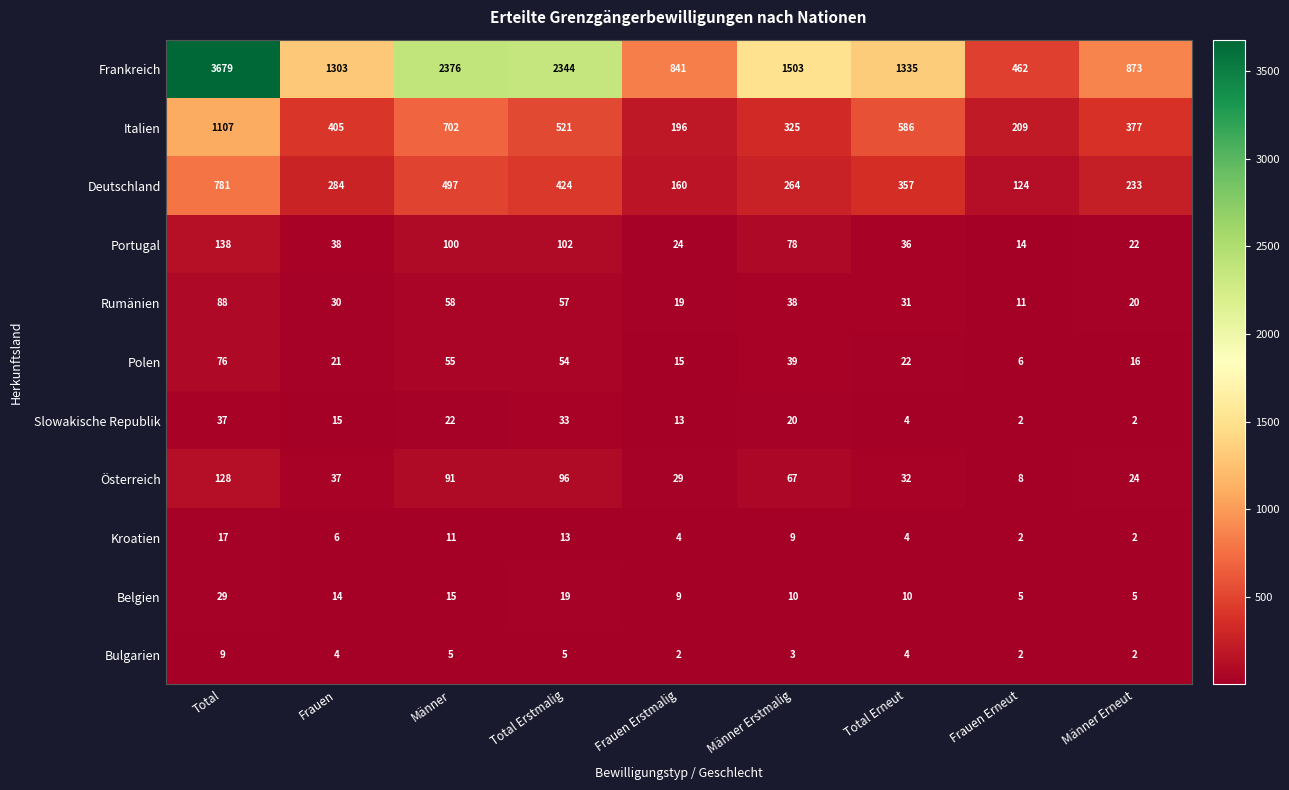

What is the difference between the maximum and minimum values in the Bulgarien series?

7